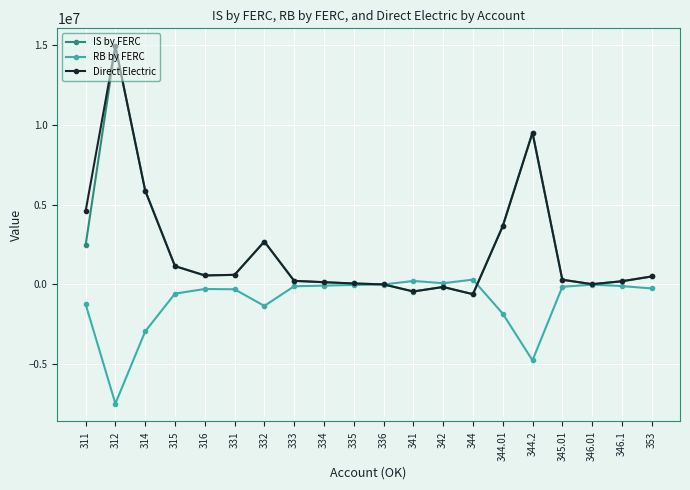

What is the label of the 11th point from the right?

335